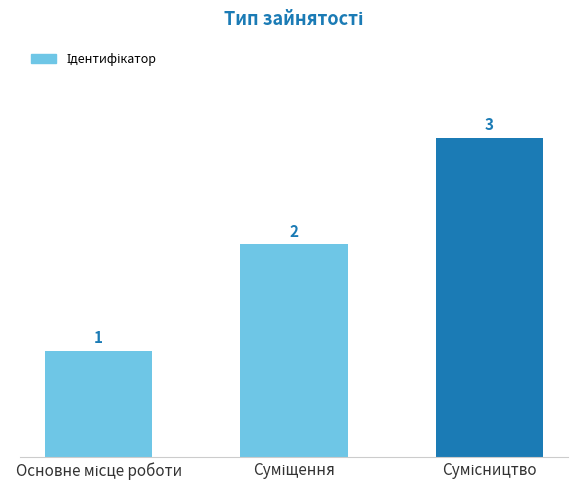

Does the chart contain stacked bars?

No